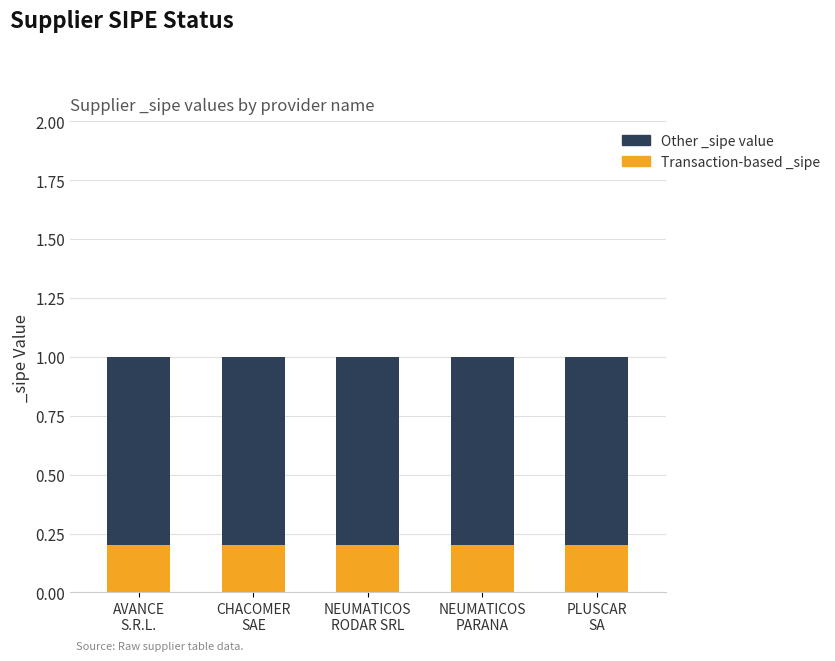

How many bars are there in total?

5